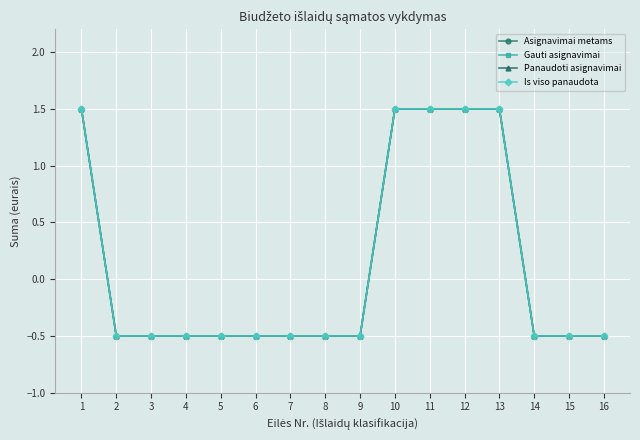

Between 11 and 14, which series saw the biggest shift?

Asignavimai metams